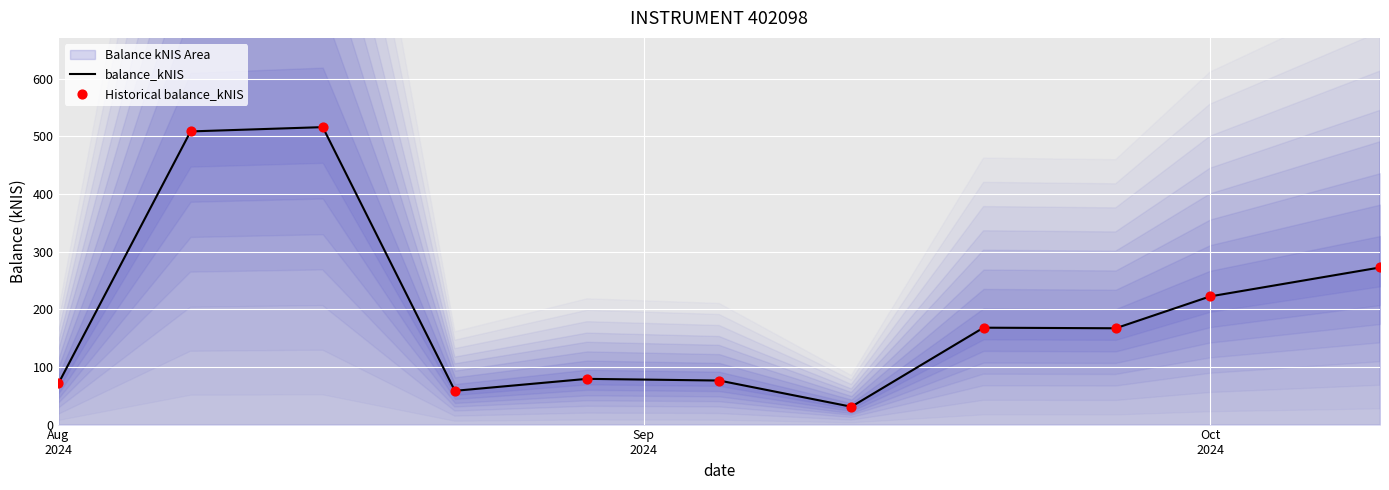

Which series has the largest total across all categories?

balance_kNIS